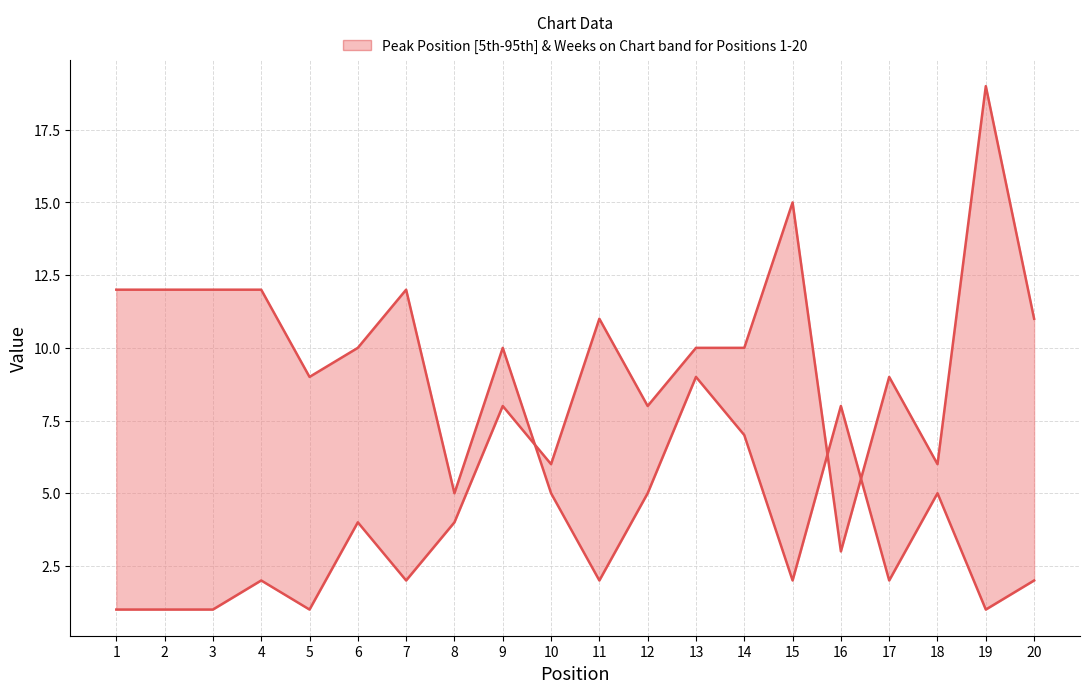

What is the minimum value shown in the chart?

1